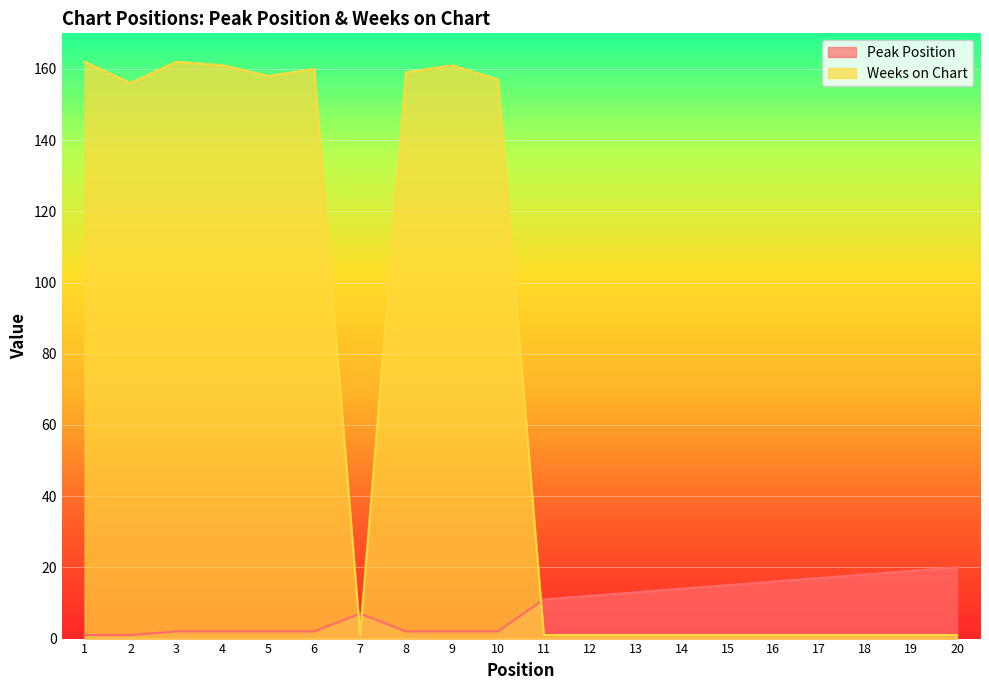

Reading left to right, transcribe all the data shown in this chart.

Peak Position: 1=1	2=1	3=2	4=2	5=2	6=2	7=7	8=2	9=2	10=2	11=11	12=12	13=13	14=14	15=15	16=16	17=17	18=18	19=19	20=20
Weeks on Chart: 1=162	2=156	3=162	4=161	5=158	6=160	7=1	8=159	9=161	10=157	11=1	12=1	13=1	14=1	15=1	16=1	17=1	18=1	19=1	20=1